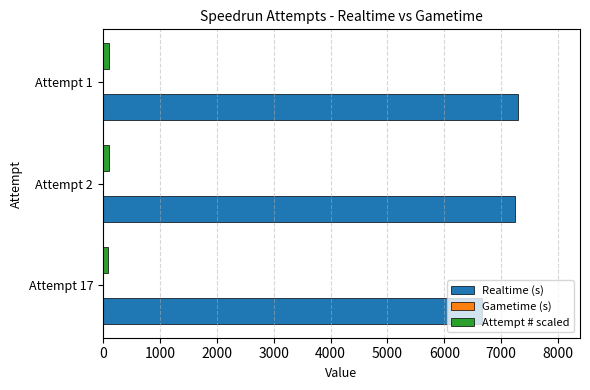

Which series has the largest total across all categories?

Realtime (s)